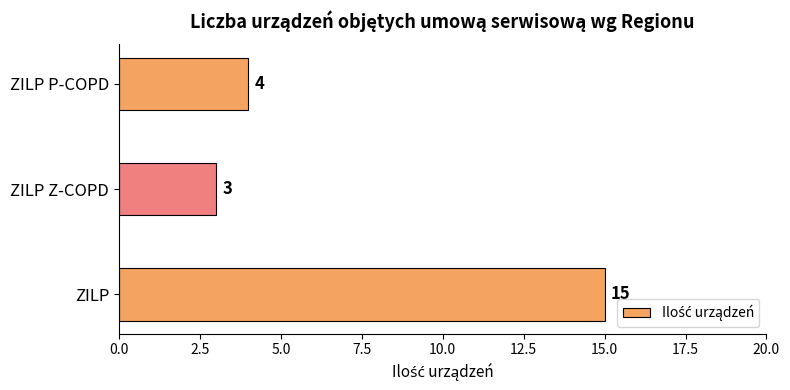

How many values are below 4?

1